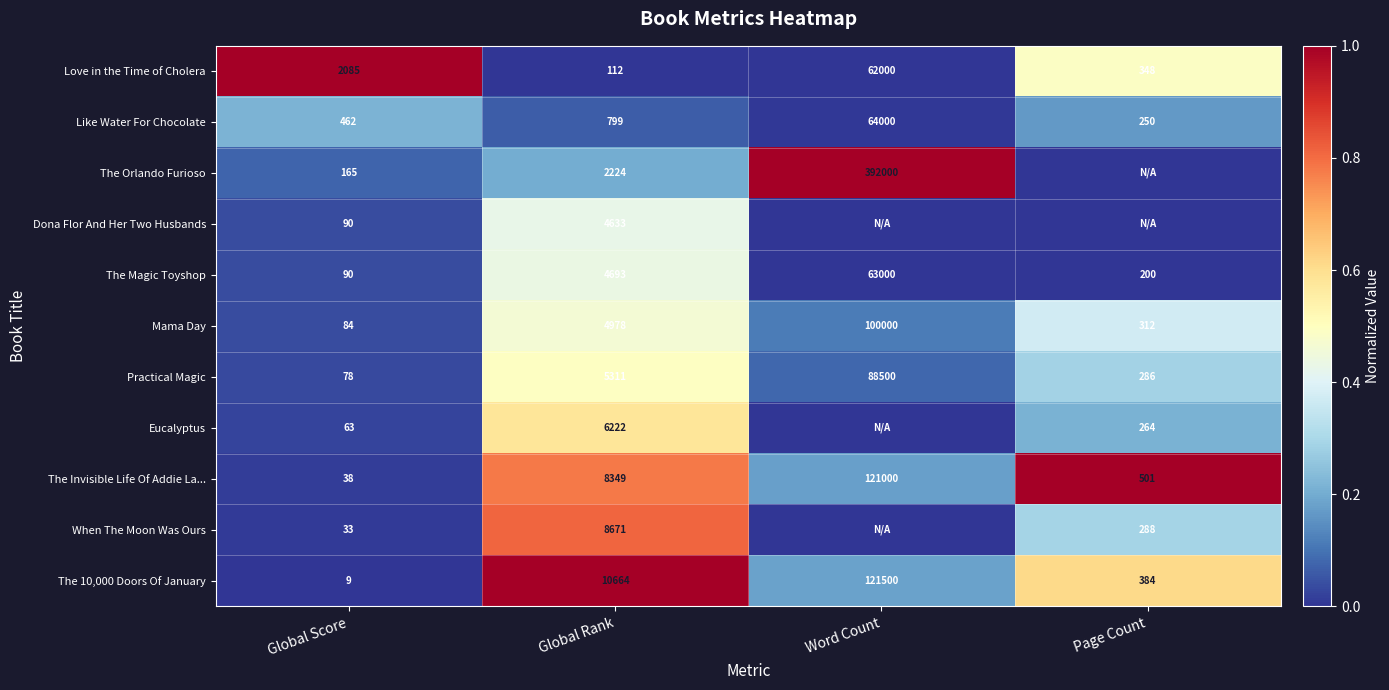

What is the highest value of the Mama Day series?

100000